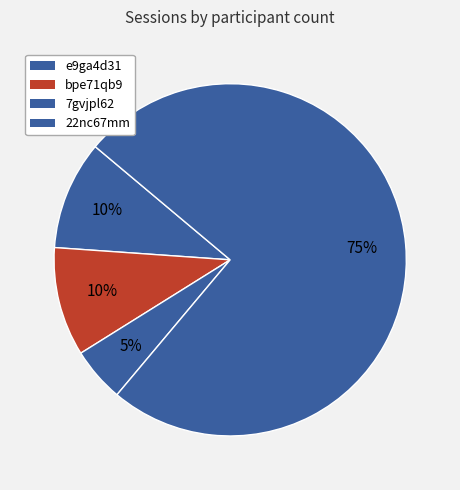

True or false: 7gvjpl62 accounts for 1% of the total.

False